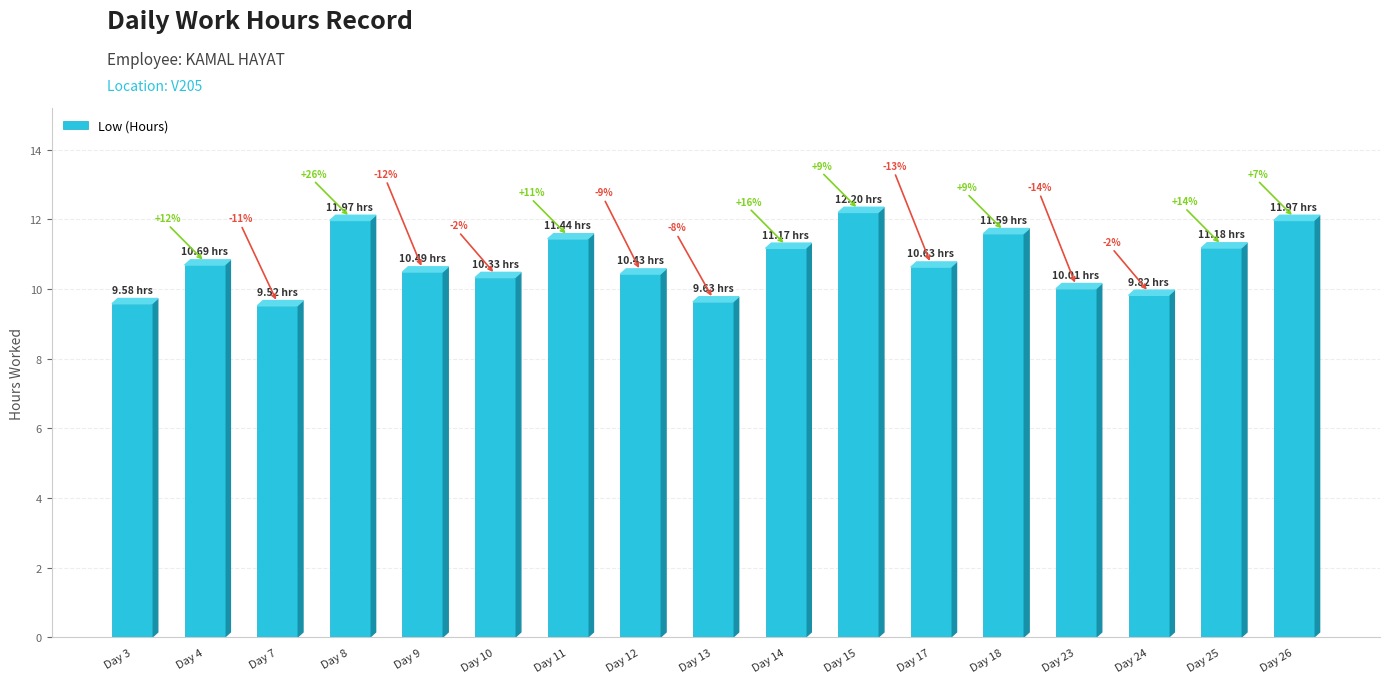

Rank the categories by value from lowest to highest.

Day 7, Day 3, Day 13, Day 24, Day 23, Day 10, Day 12, Day 9, Day 17, Day 4, Day 14, Day 25, Day 11, Day 18, Day 8, Day 26, Day 15